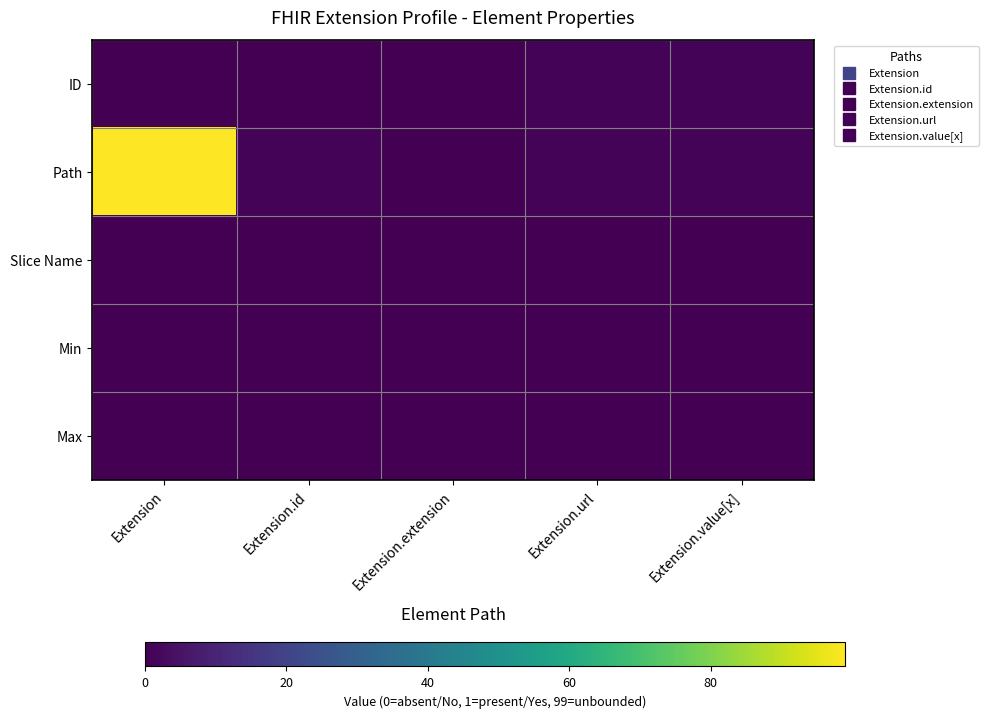

Count the number of data series in this chart.

5